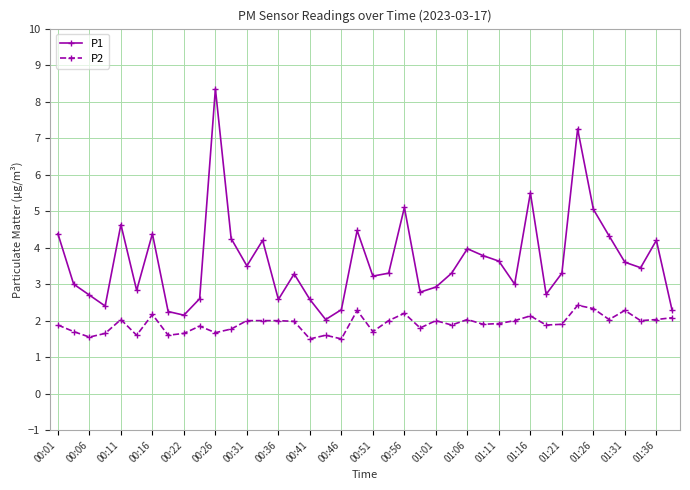

What is the value of the P2 point at the 35th from the left?

2.3